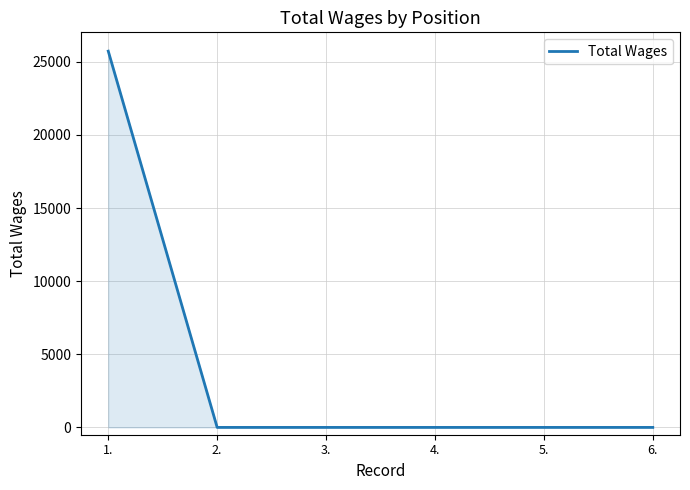

Count the number of values greater than 0.

1